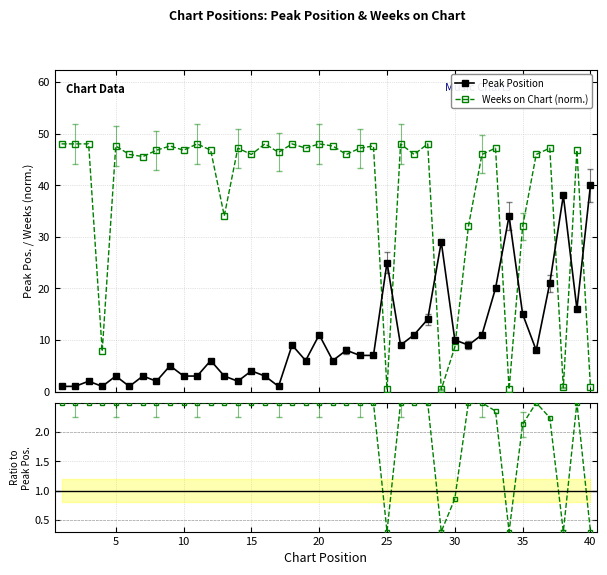

What is the value of the Weeks on Chart (norm.) point at the 23rd from the left?

47.2